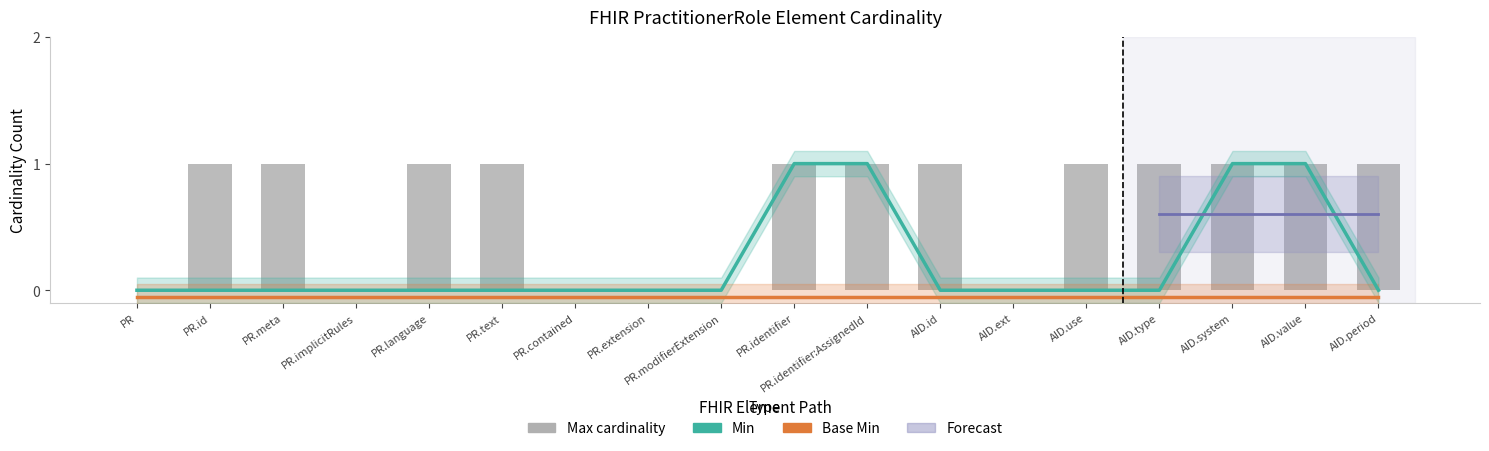

What is the difference between the maximum and second lowest values in the Min series?

1